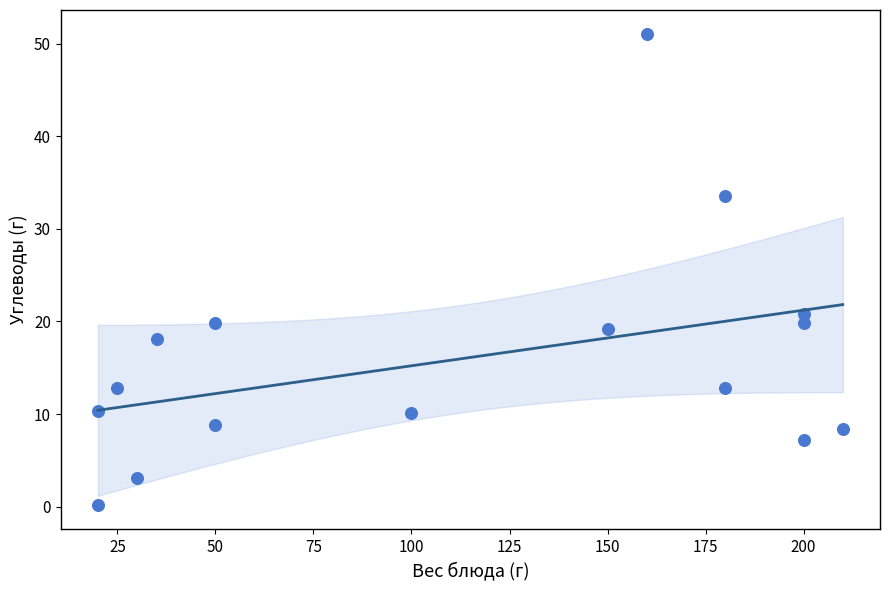

What Y value in the scatter plot is closest to 25?

20.8